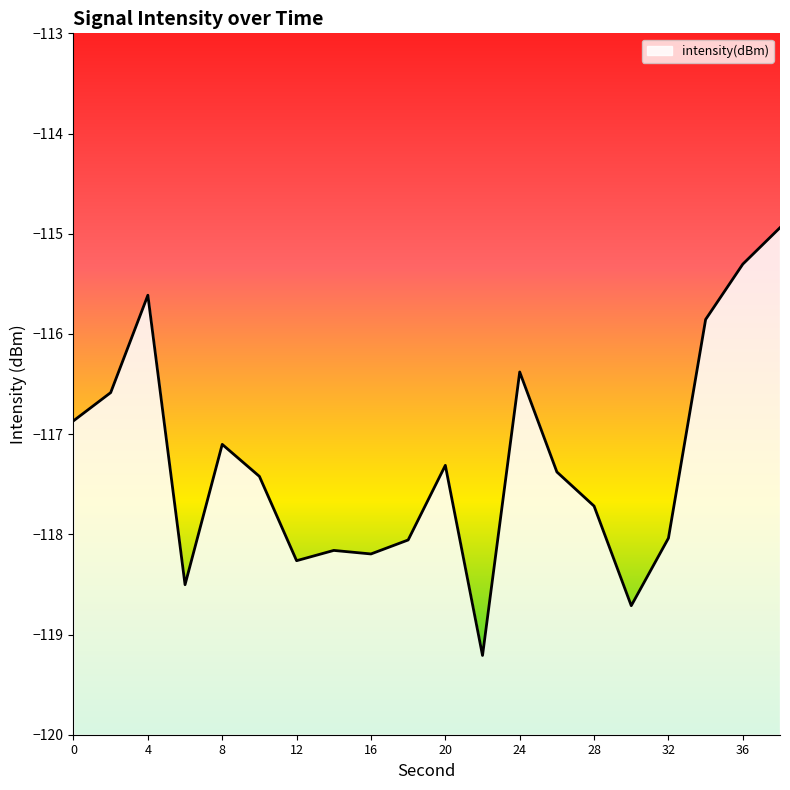

Which category has the highest value across all series?

38